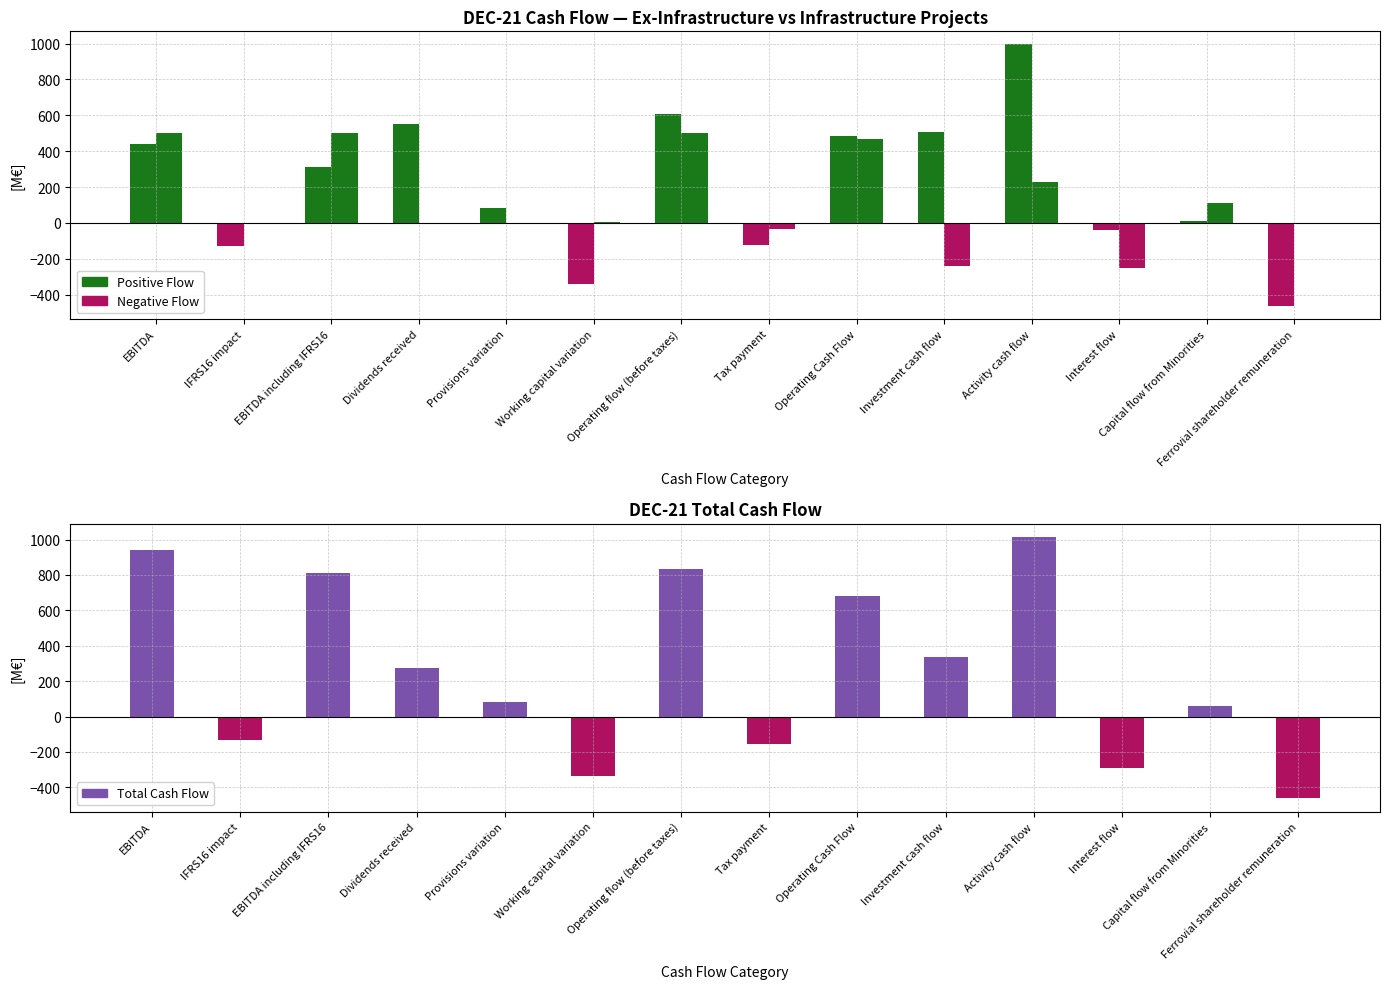

What is the difference between the TOTAL CASH FLOW values at Operating Cash Flow and Ferrovial shareholder remuneration?

1142